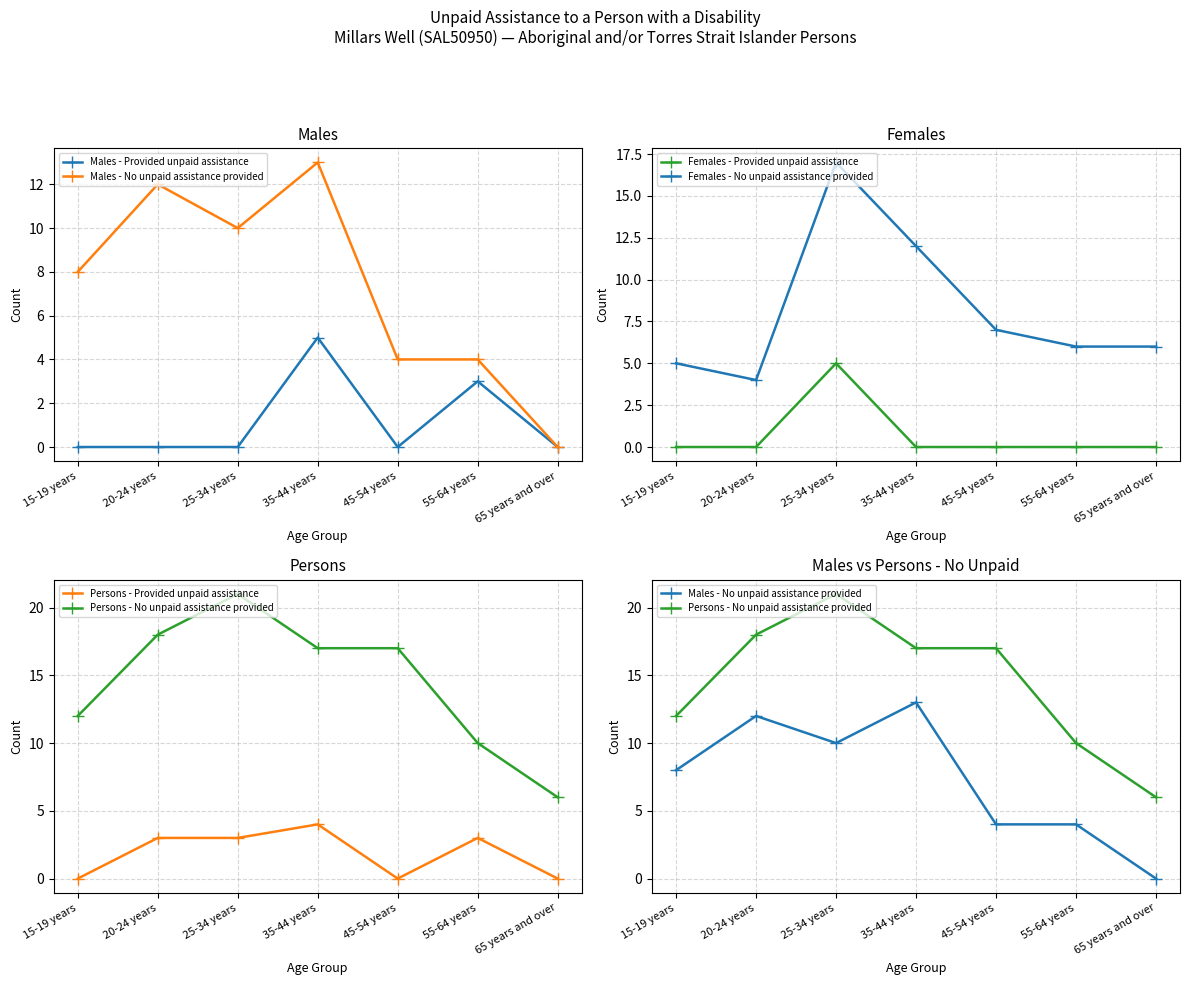

How many intersections are there between Females - No unpaid assistance provided and Males - No unpaid assistance provided?

3